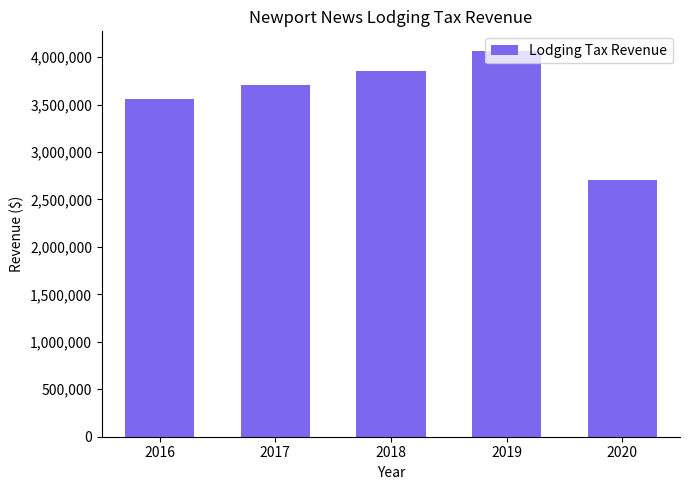

How many bars are there in total?

5